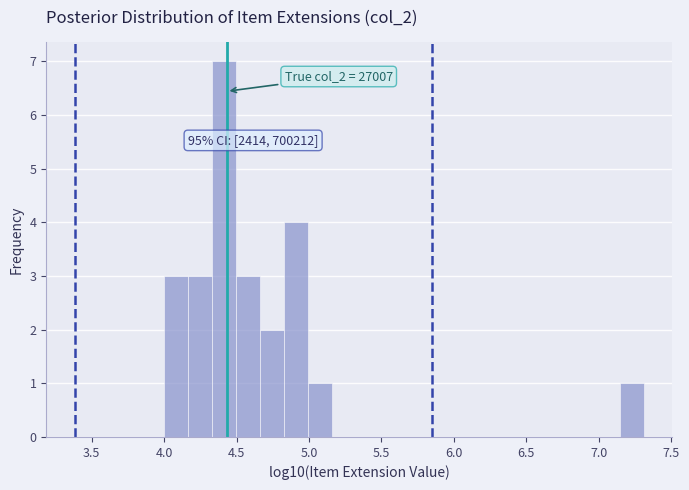

Around what value on the x-axis is the tallest bar? Give the approximate position of its centre, as read against the axis.

4.40